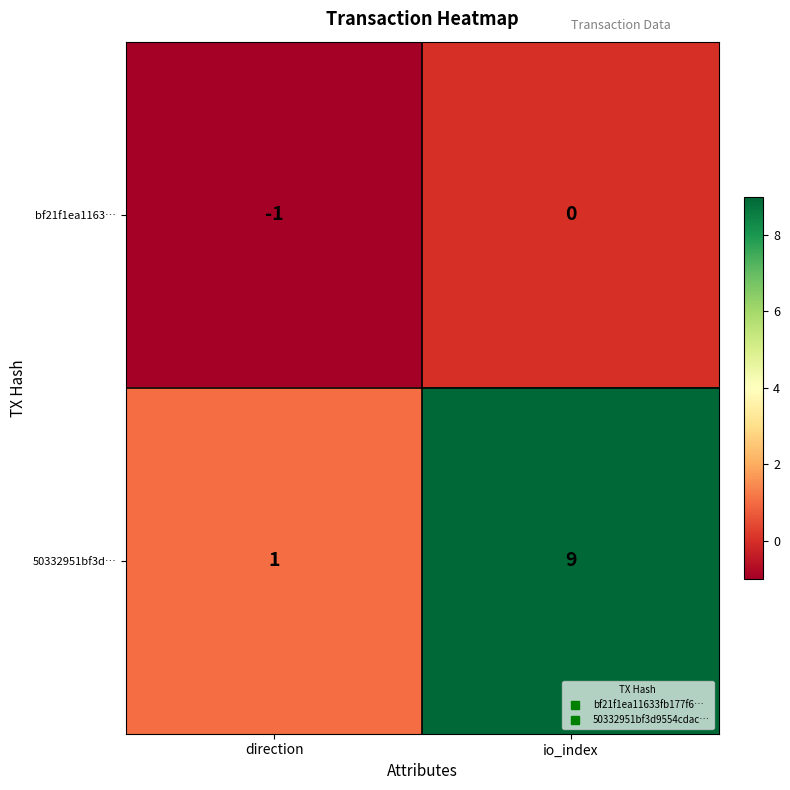

The value of bf21f1ea1163… at direction is -1. True or false?

True